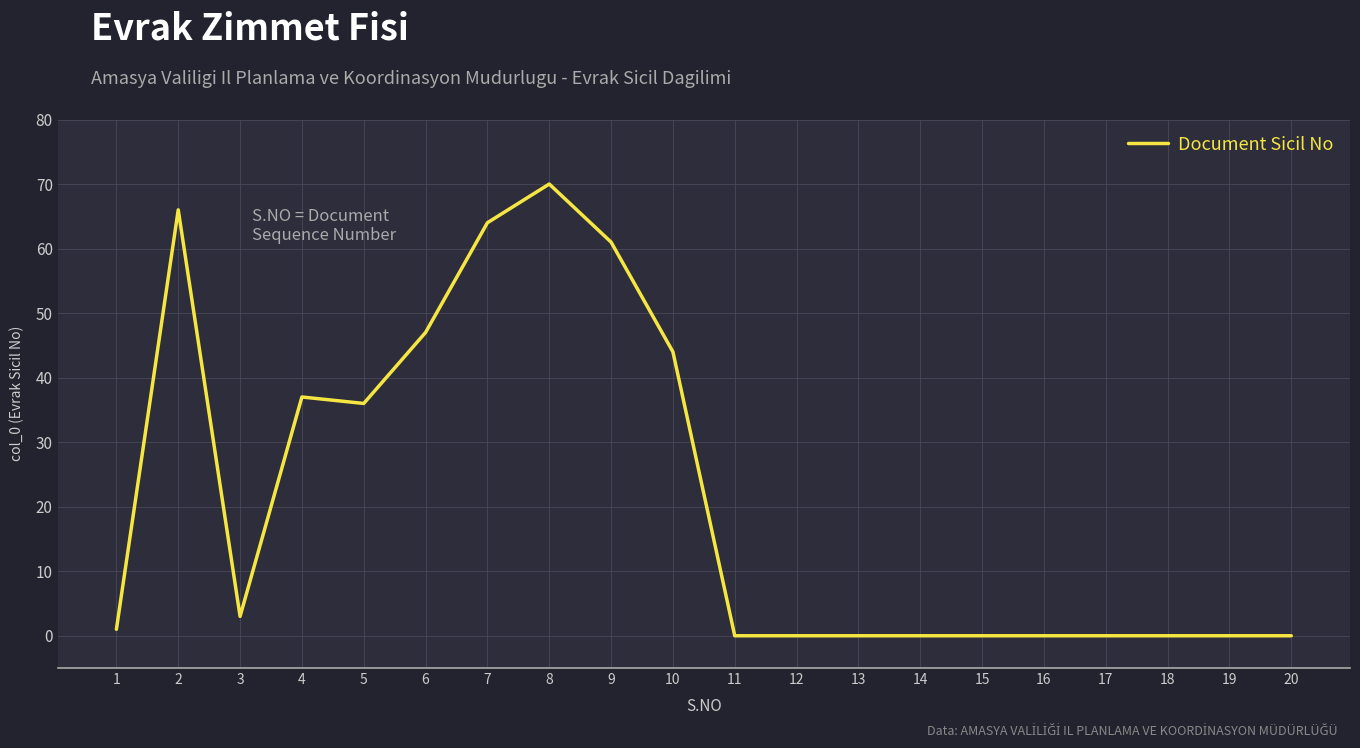

At which label is the value closest to 35?

5